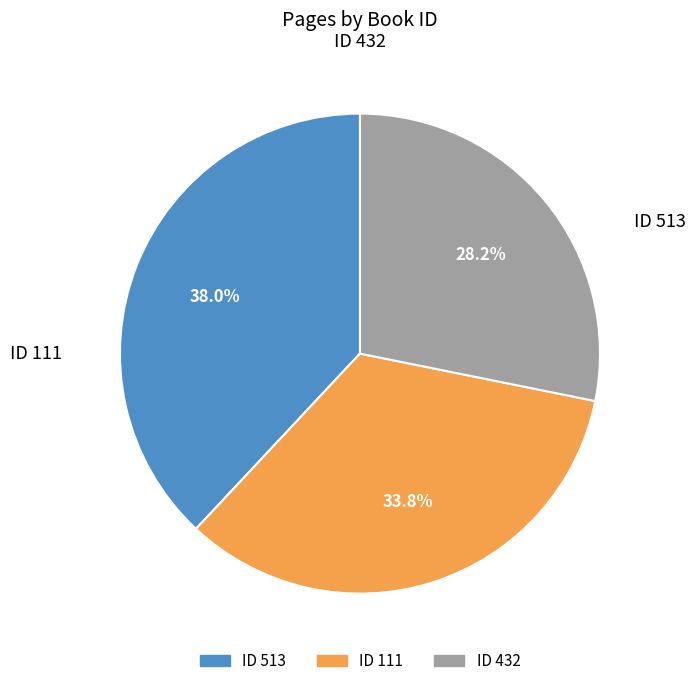

To the nearest percent, what is the difference between the largest and smallest slice percentages?

10%